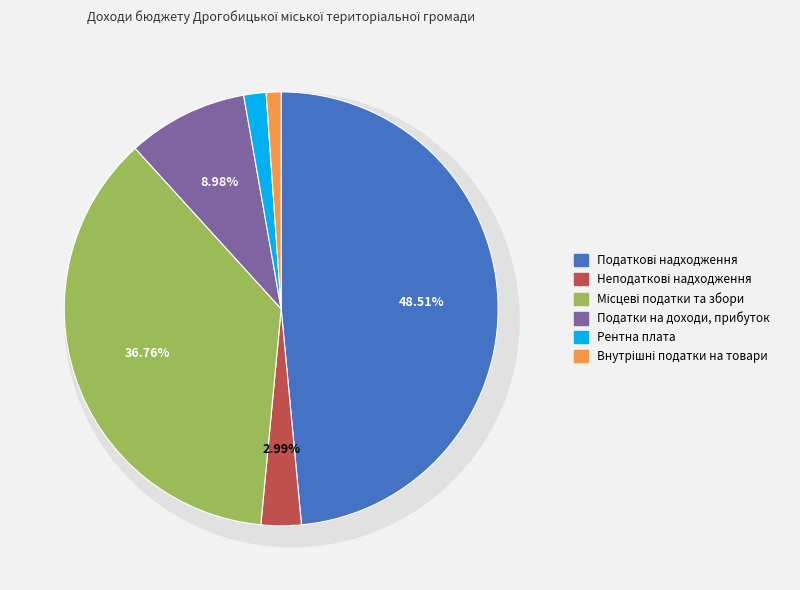

The Внутрішні податки на товари slice represents 1% of the pie. True or false?

True